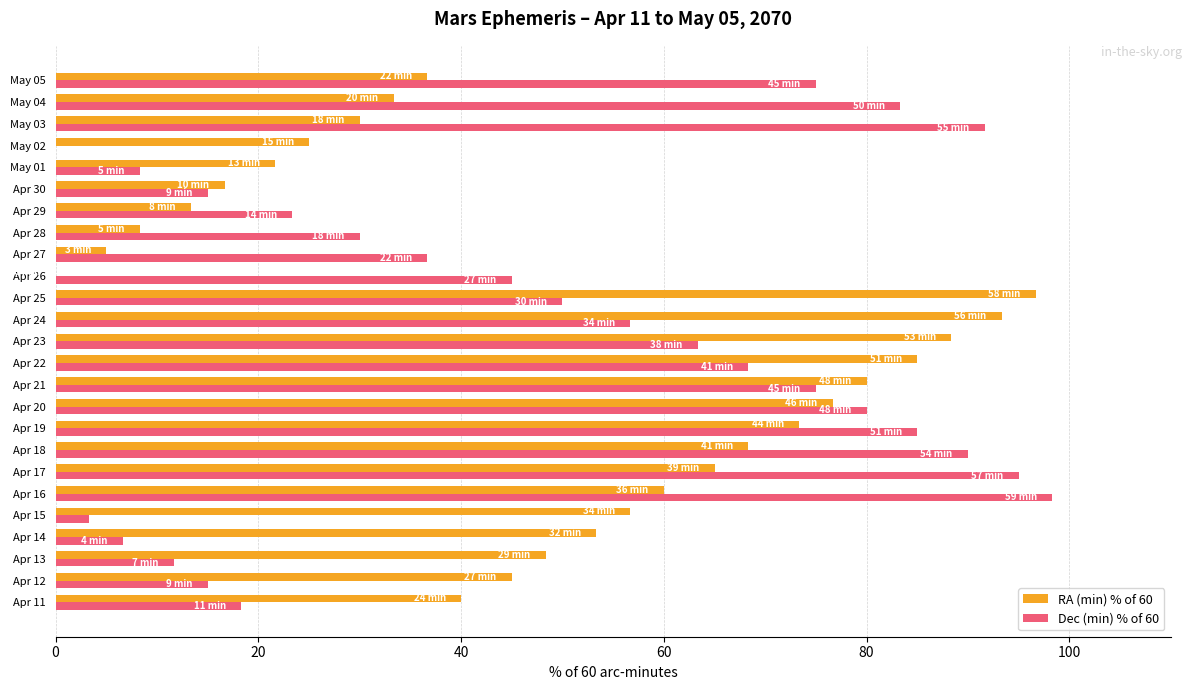

What is the highest value of the Dec (min) % of 60 series?

98.3